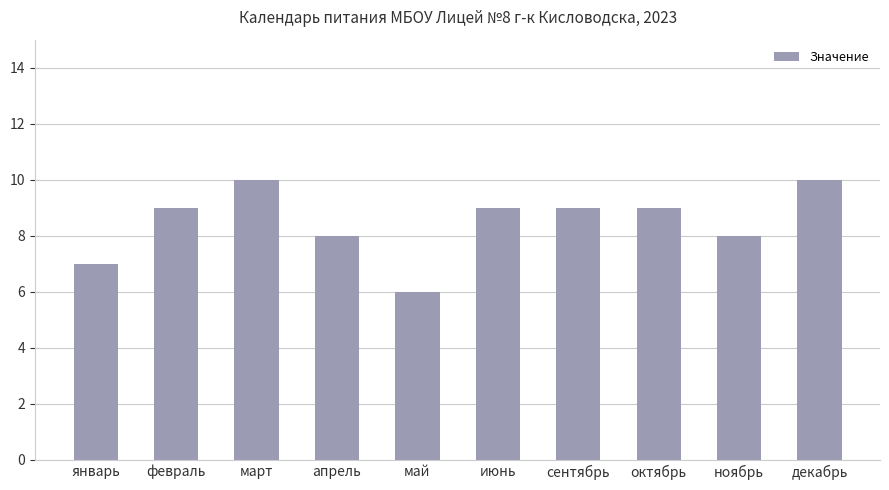

How many categories are shown in the chart?

10